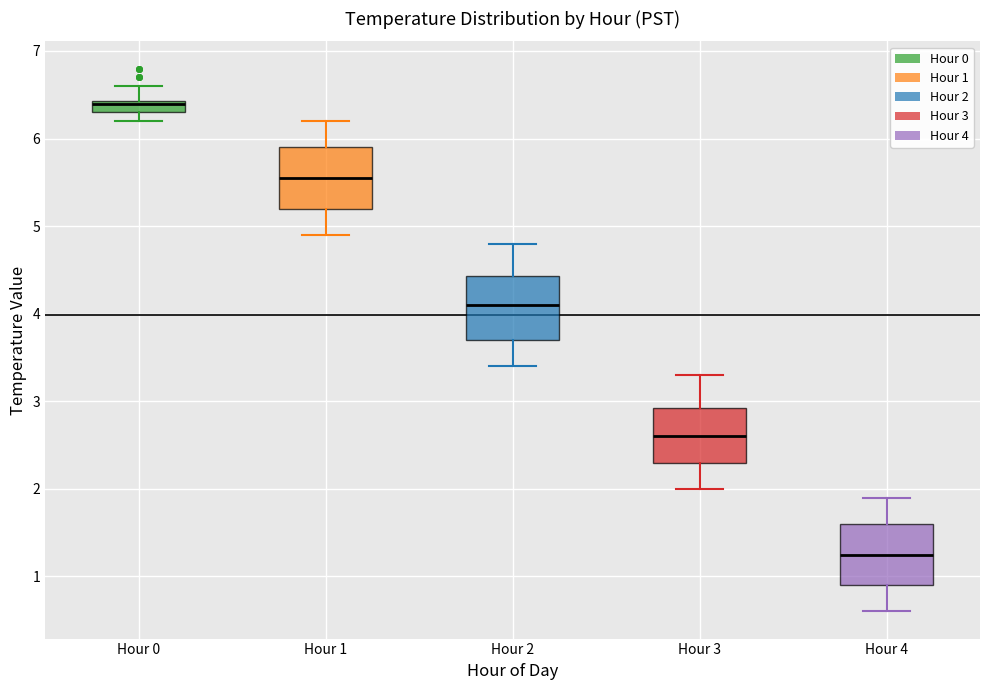

Where does the upper whisker of the box for Hour 1 end on the y-axis? The values are not printed on the chart, so give them approximately, as read against the axis.

6.2